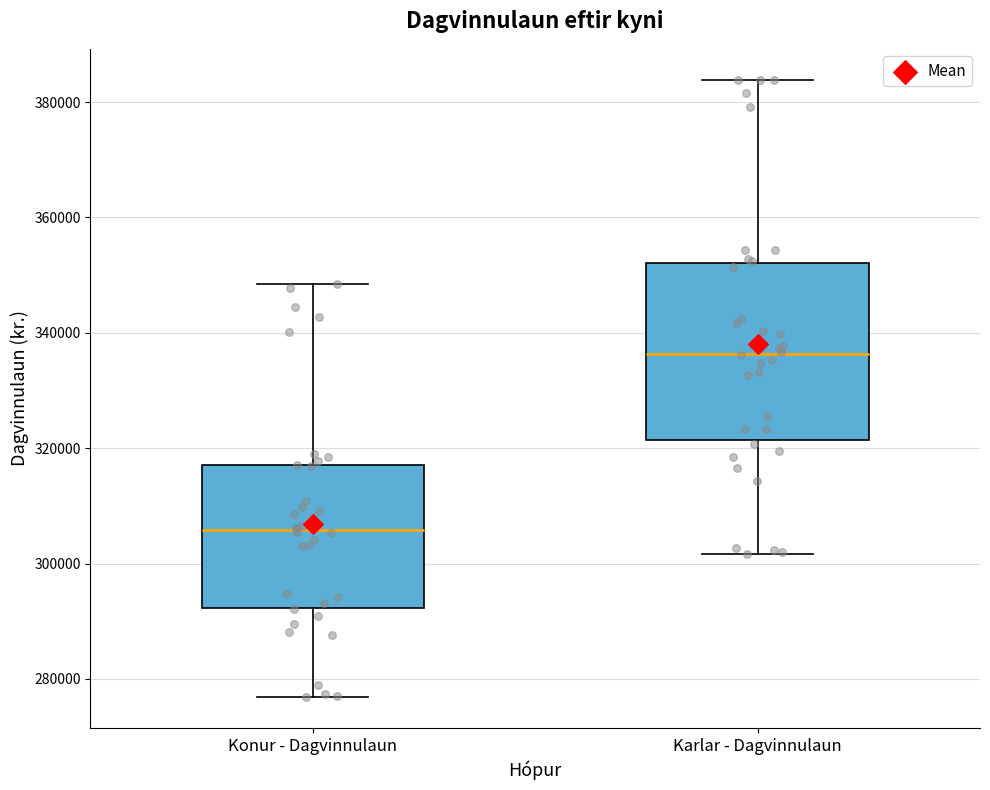

Comparing the boxes themselves (not the whiskers), which one is the tallest?

Karlar - Dagvinnulaun